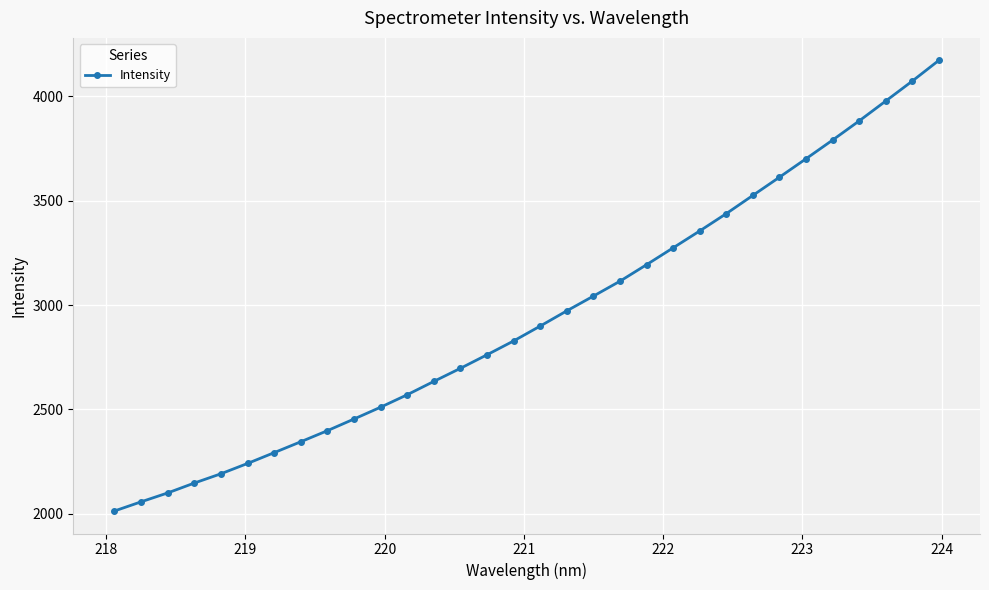

What is the sum of all values?

94273.5